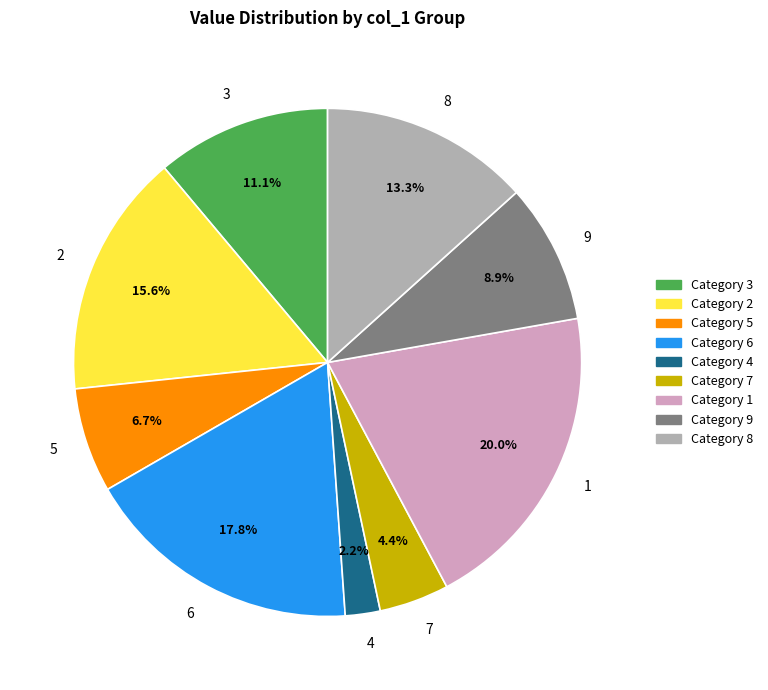

Do 4 and 5 together represent more than half of the pie?

No